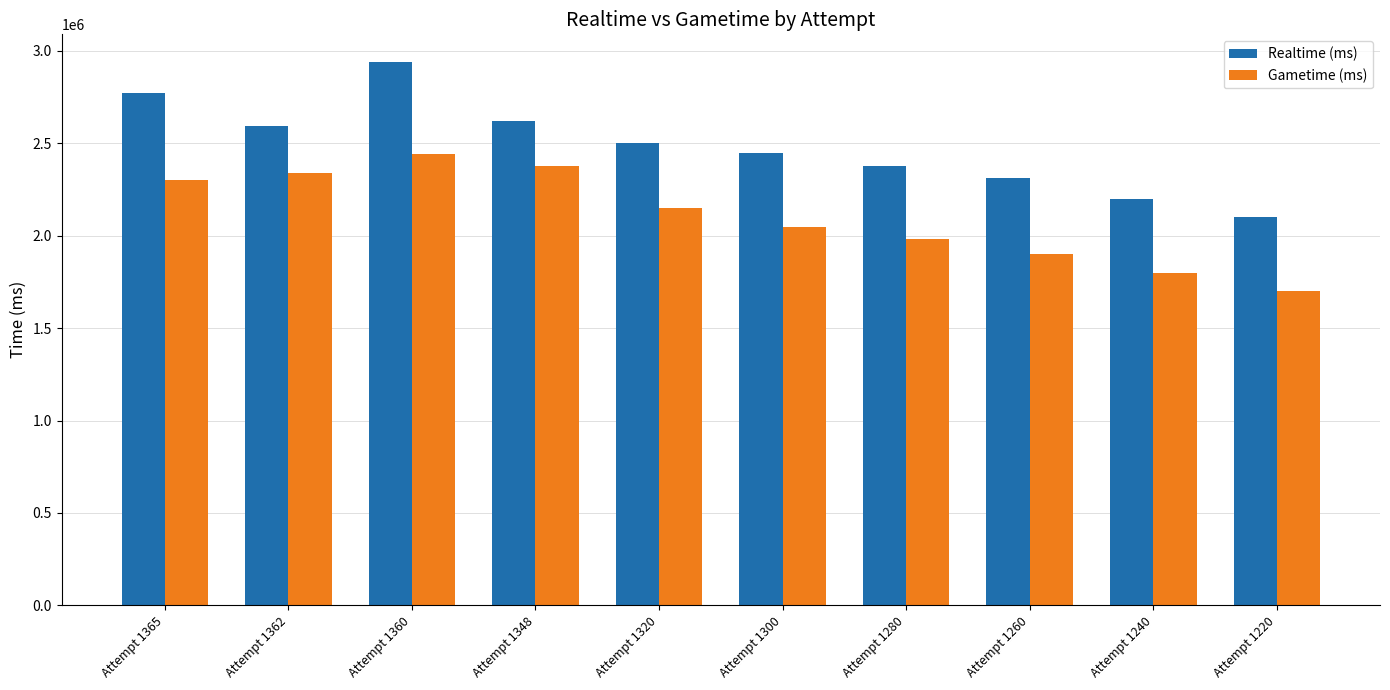

What is the average value of the Gametime (ms) series?

2104217